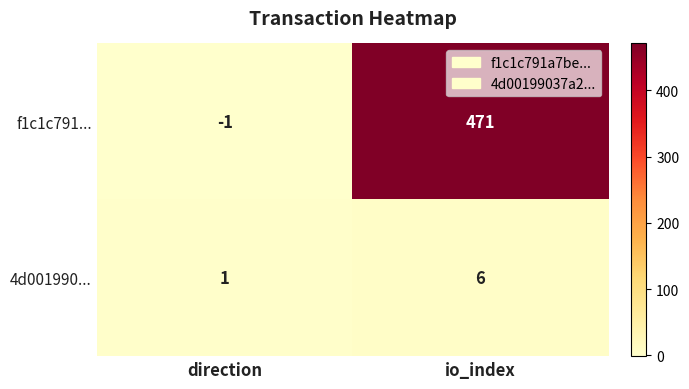

Rank the series by their average value, from lowest to highest.

4d001990..., f1c1c791...